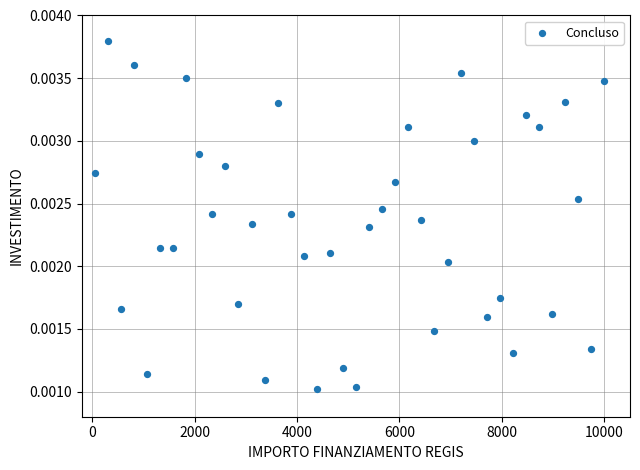

What is the range of X values (max minus min)?

9950.0